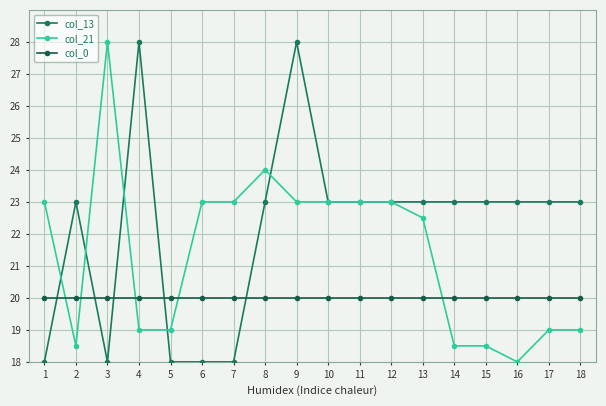

Rank the series at 16 from highest to lowest value.

col_13, col_0, col_21